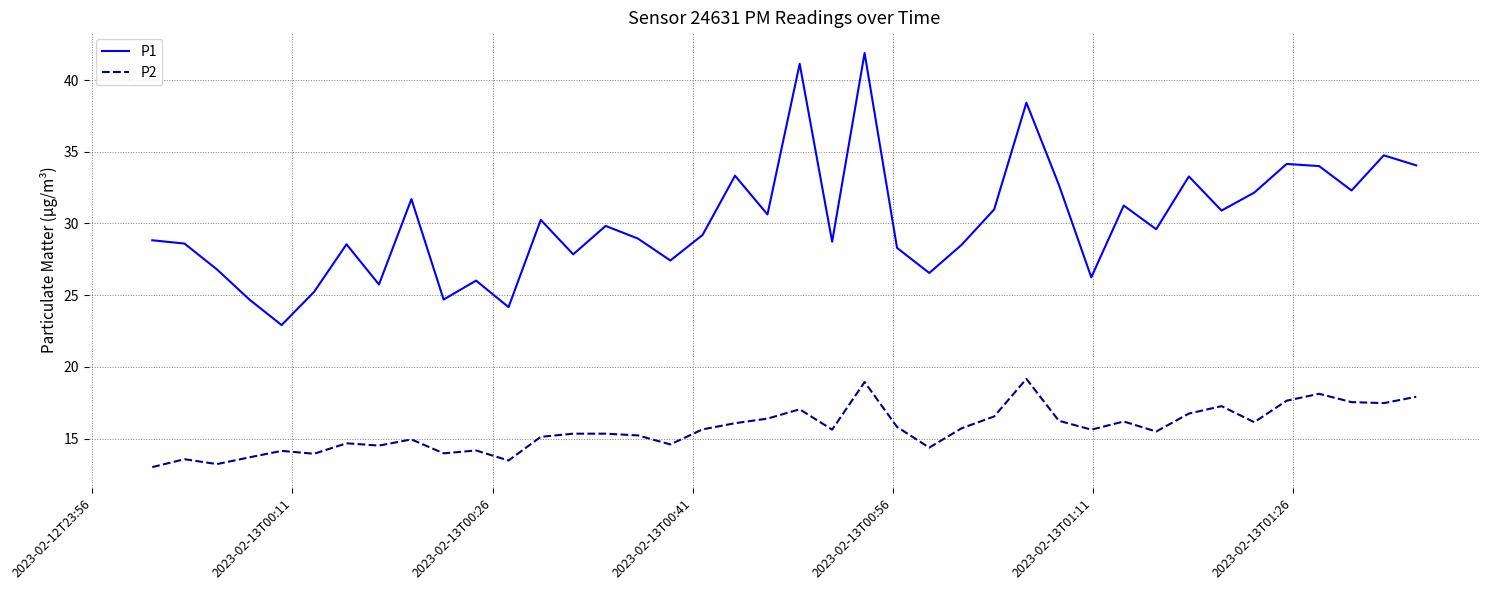

List the series in order of their overall mean, lowest first.

P2, P1